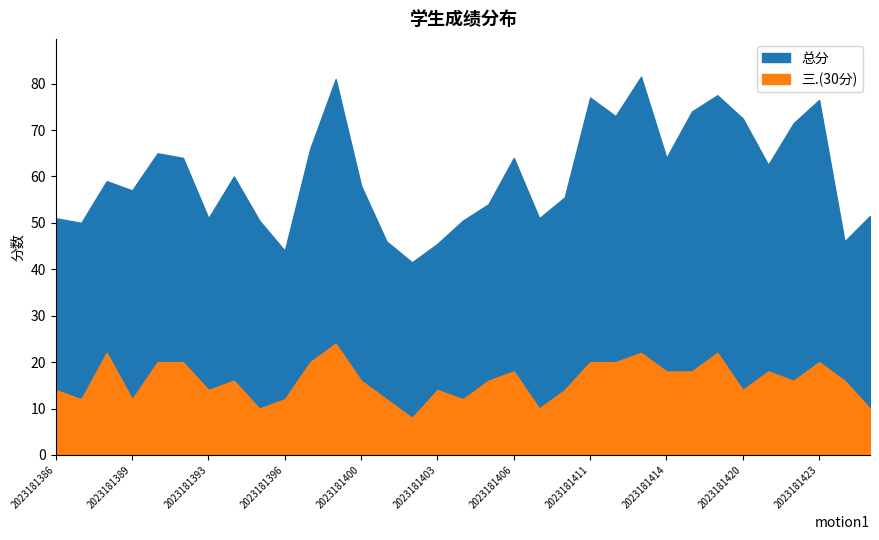

Which series changed the most between 2023181387 and 2023181411?

总分